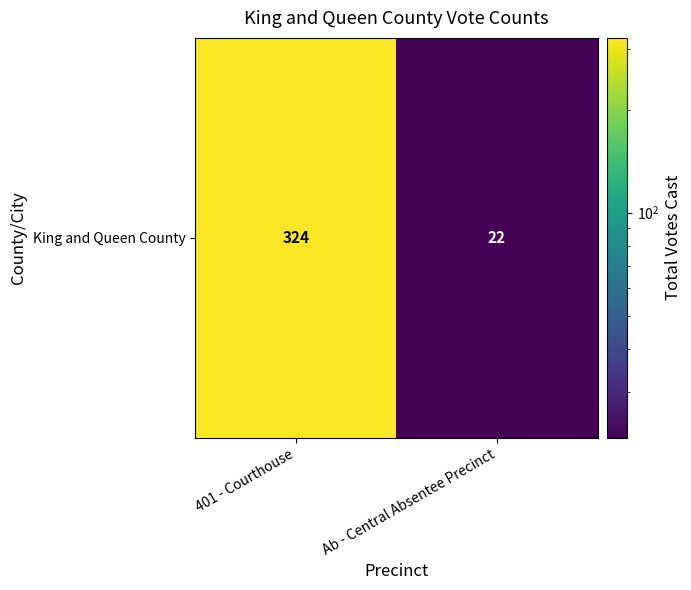

What is the change in value from 401 - Courthouse to Ab - Central Absentee Precinct?

-302